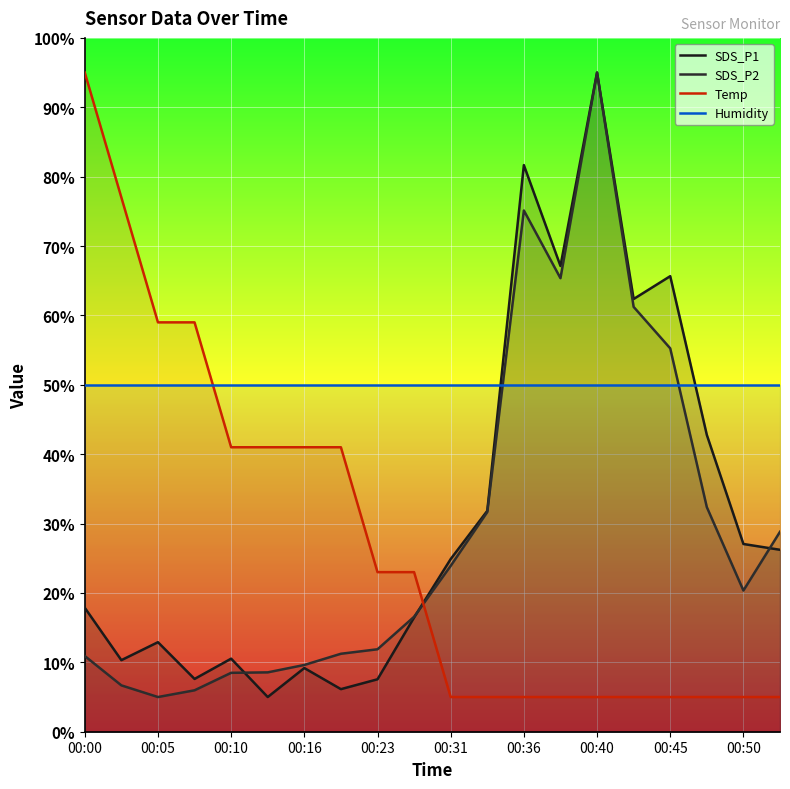

At which category does SDS_P2 reach its first local valley?

00:05